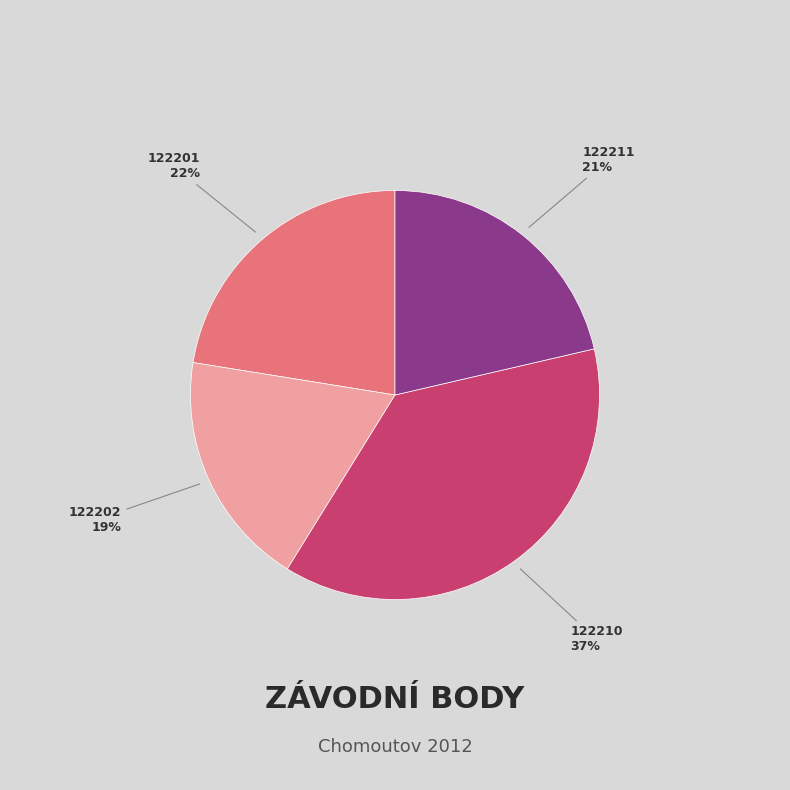

How many slices are in this pie chart?

4